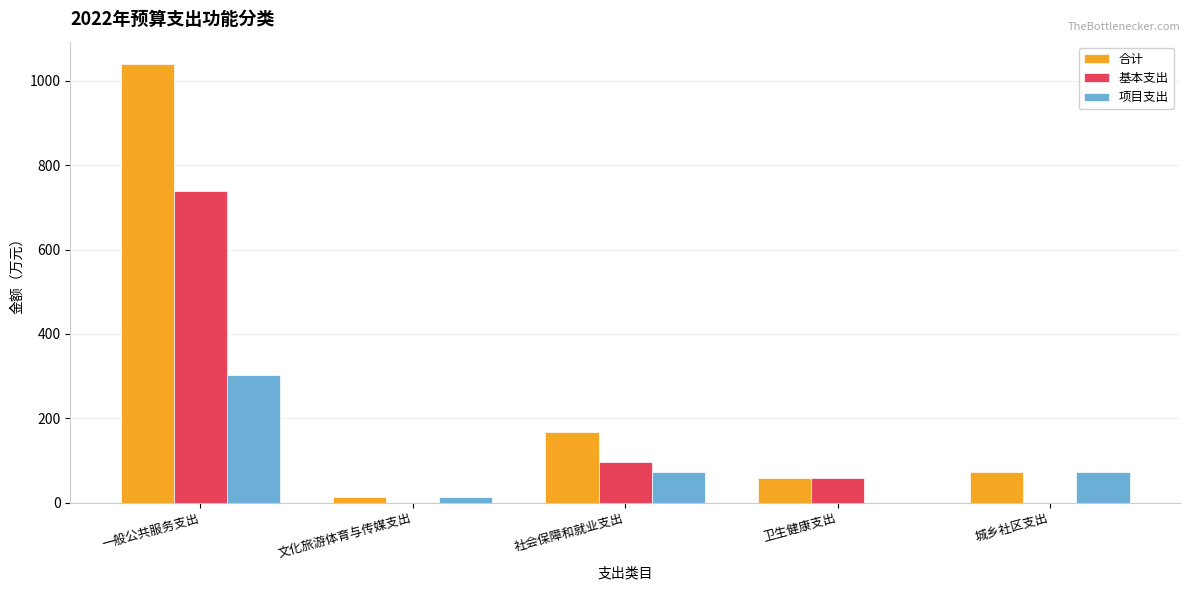

At which category is the sum across all series the highest?

一般公共服务支出